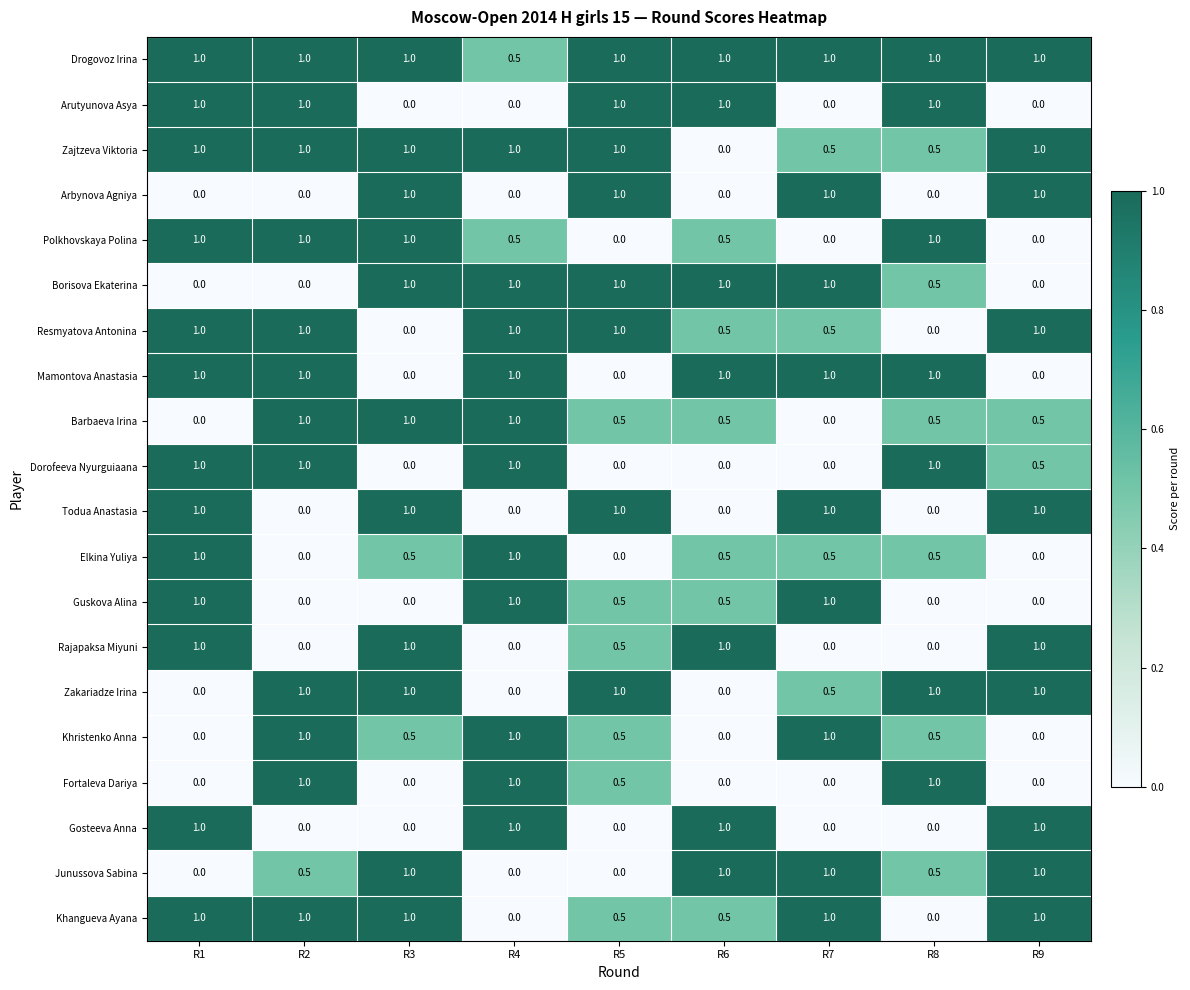

Which series has the largest total across all categories?

Drogovoz Irina